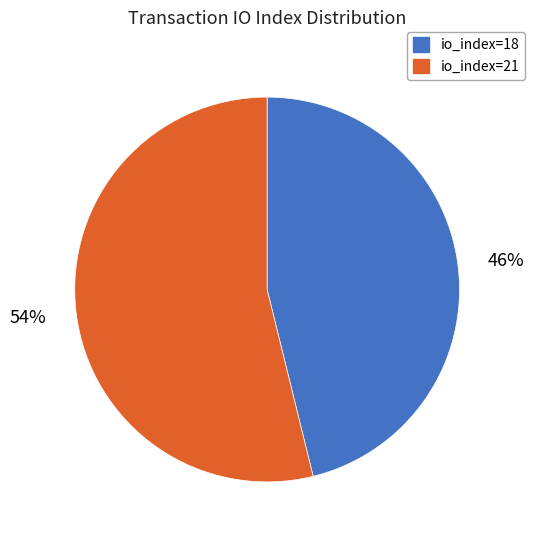

Count the number of slices in the pie.

2